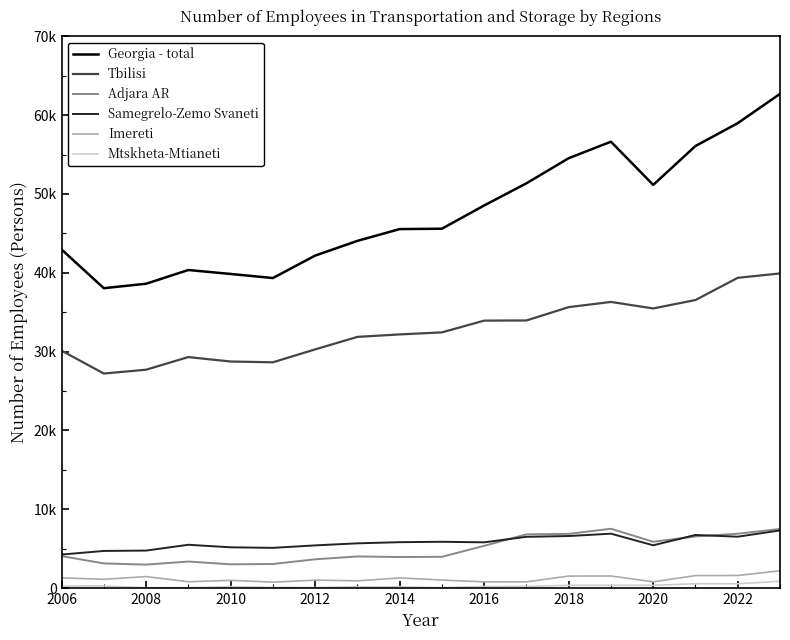

True or false: Georgia - total and Imereti intersect in this chart.

False